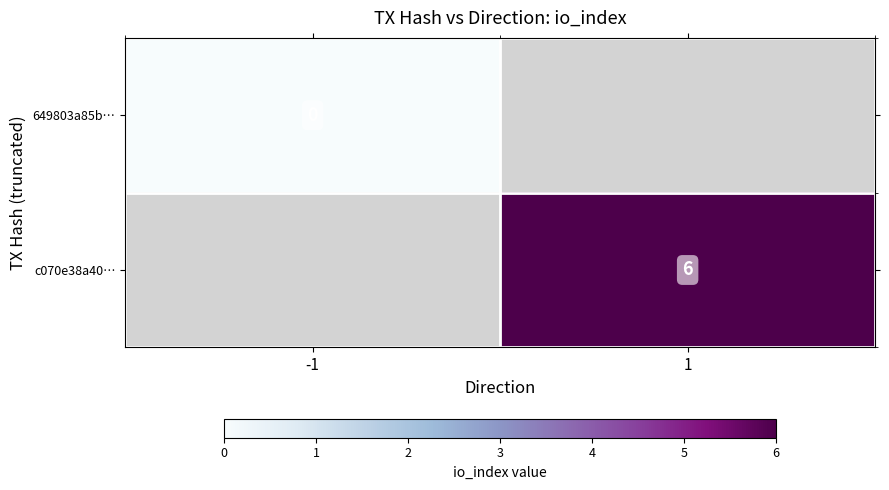

How many categories are shown in the chart?

2